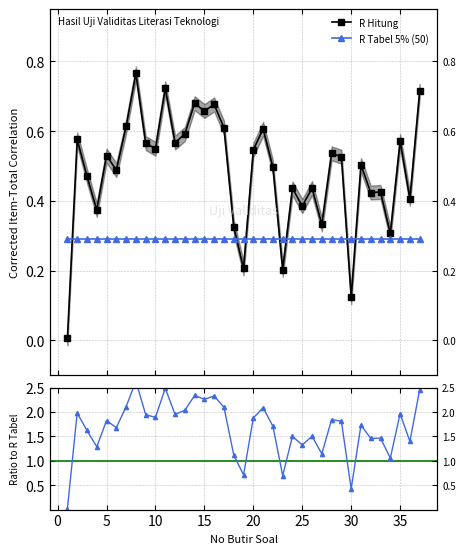

How many interior local peaks (higher than both neighbors) does the data have?

13